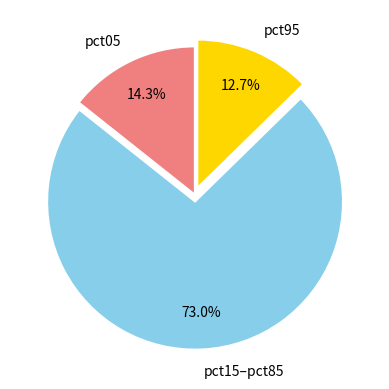

To the nearest percent, what portion does pct05 represent?

14%